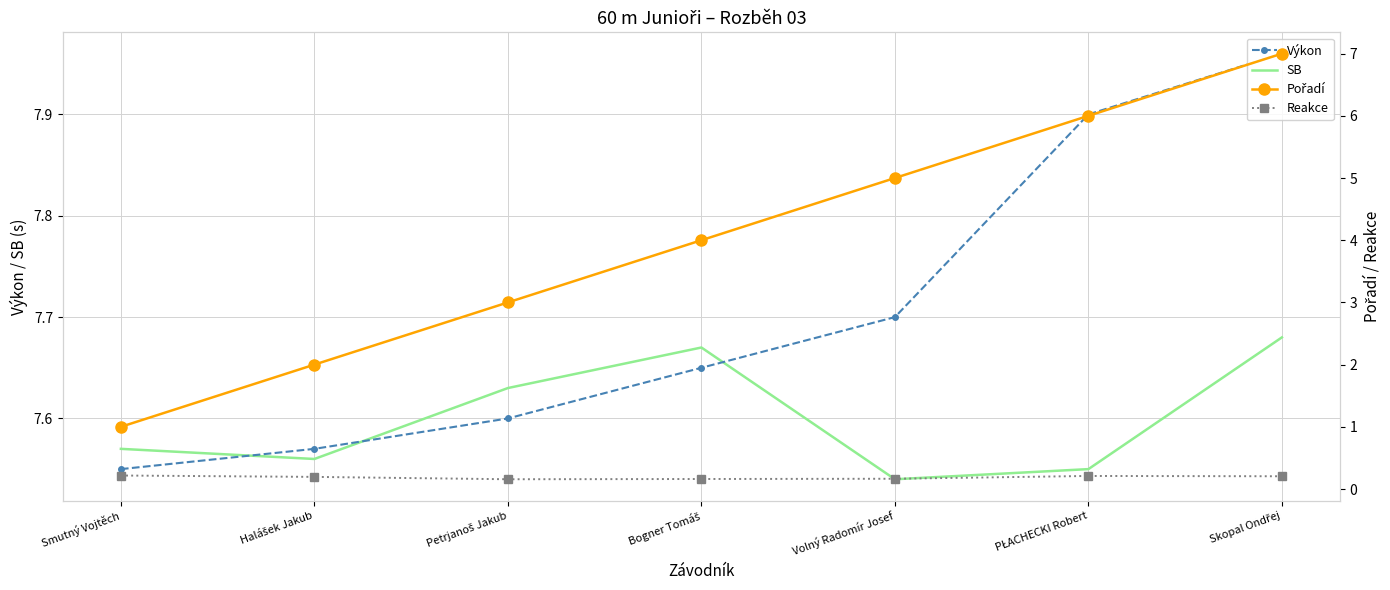

How many distinct data groups are displayed?

4